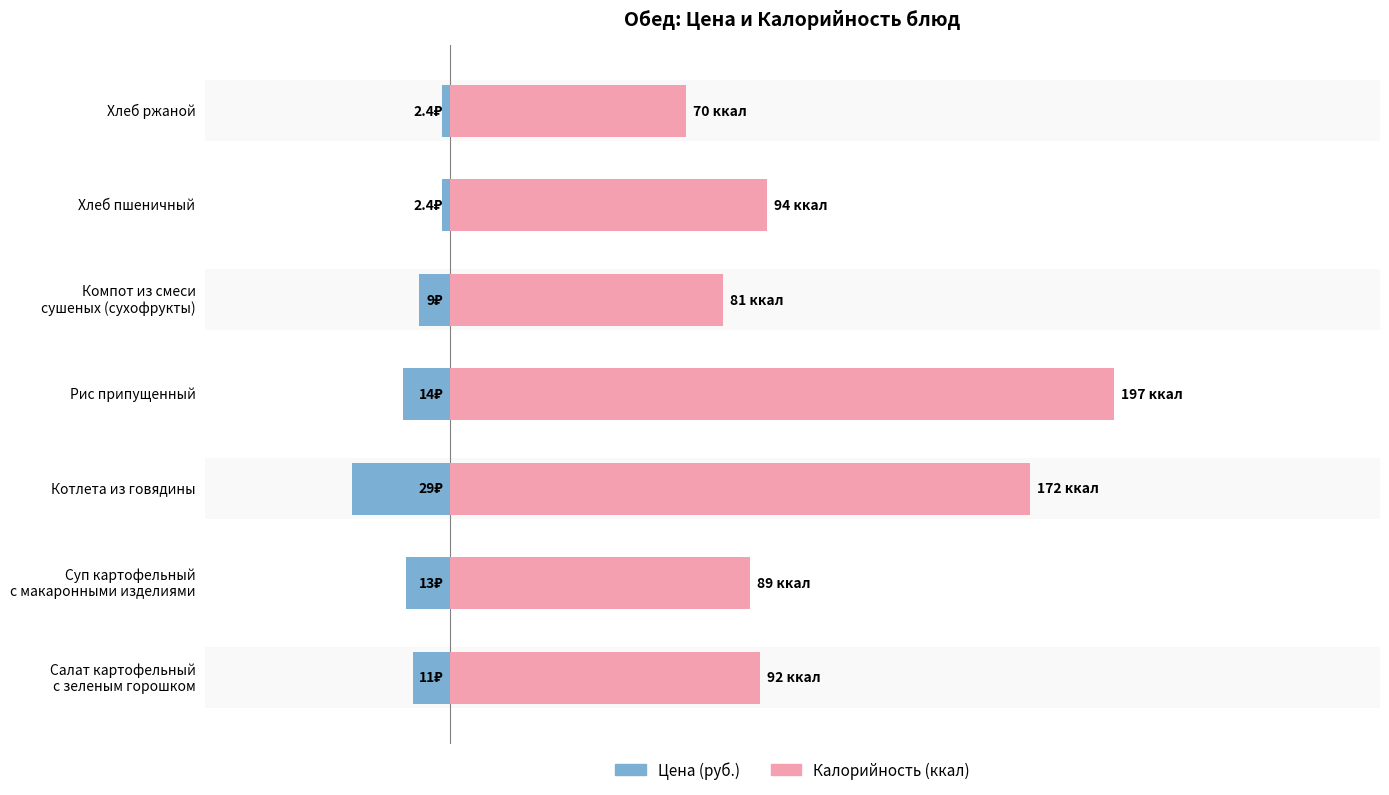

The value of Калорийность (ккал) at Хлеб ржаной is 70.0. True or false?

True